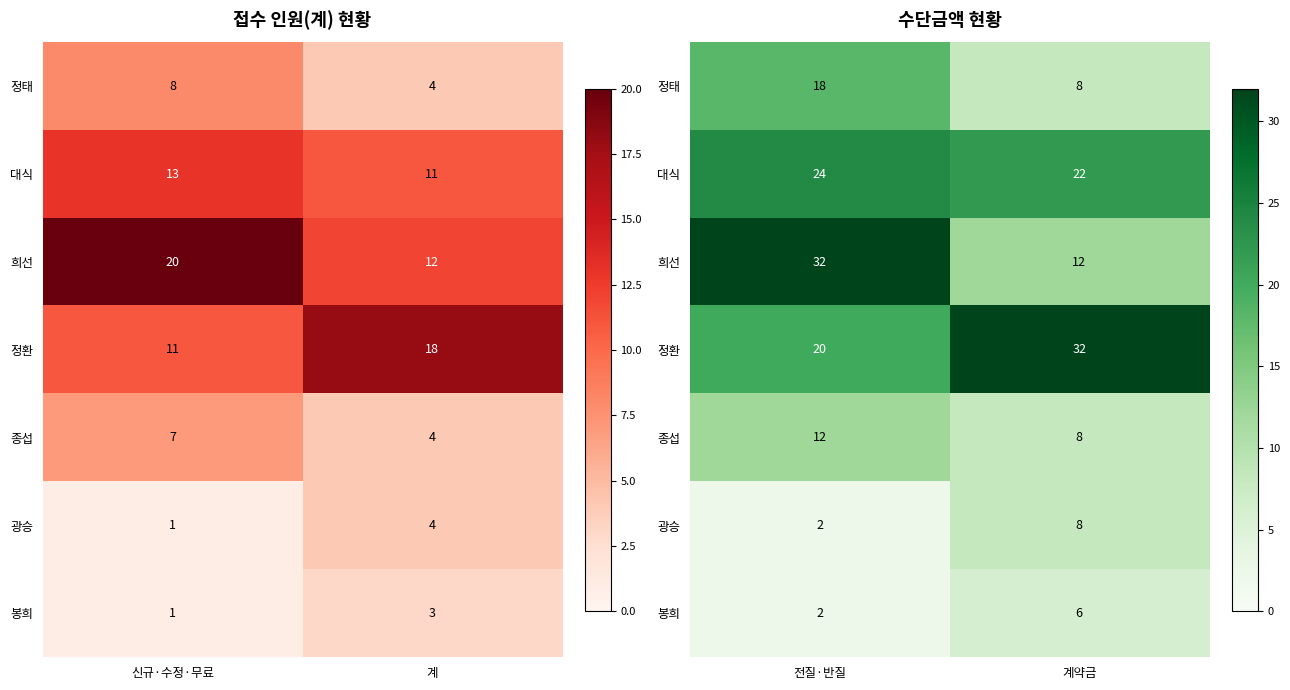

At which category does the chart reach its minimum across all series?

전질·반질